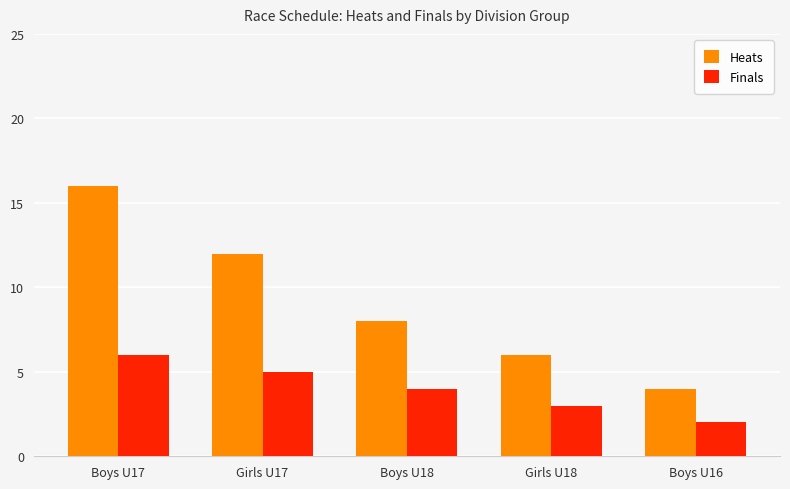

Between Girls U17 and Boys U16, which series saw the biggest shift?

Heats